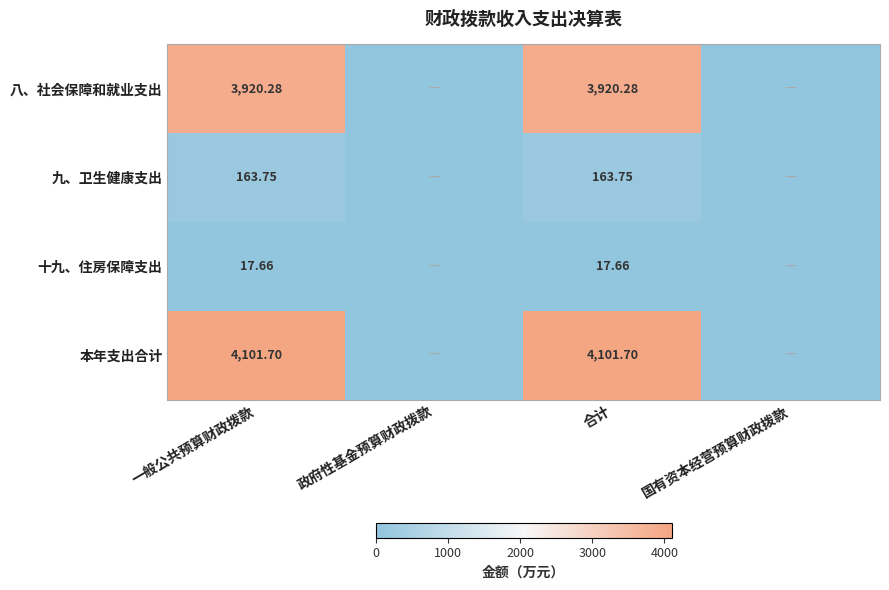

True or false: 八、社会保障和就业支出 has a value of 2217.9 at 一般公共预算财政拨款.

False